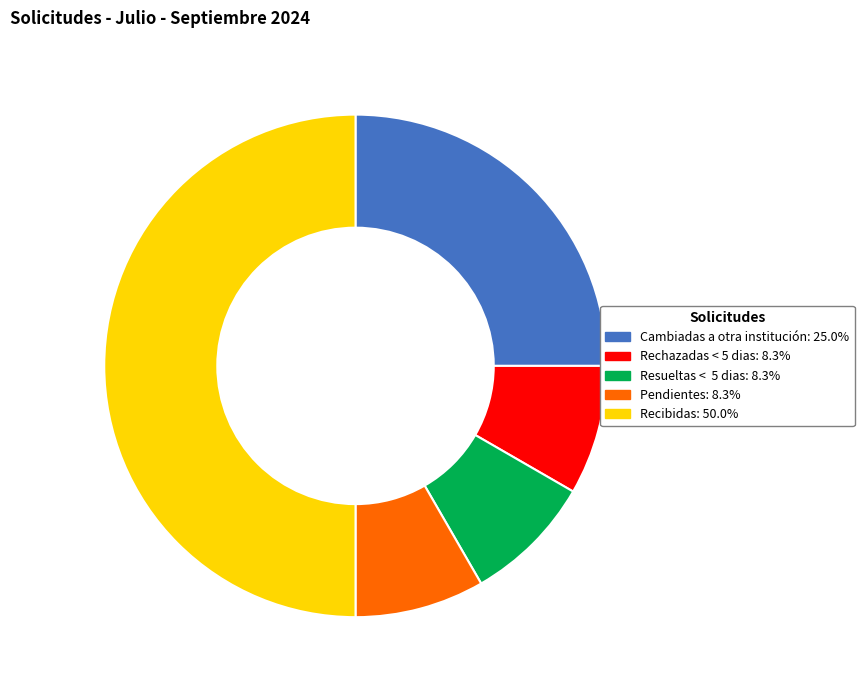

Is the sum of Recibidas: 50.0% and Rechazadas < 5 dias: 8.3% greater than half?

Yes